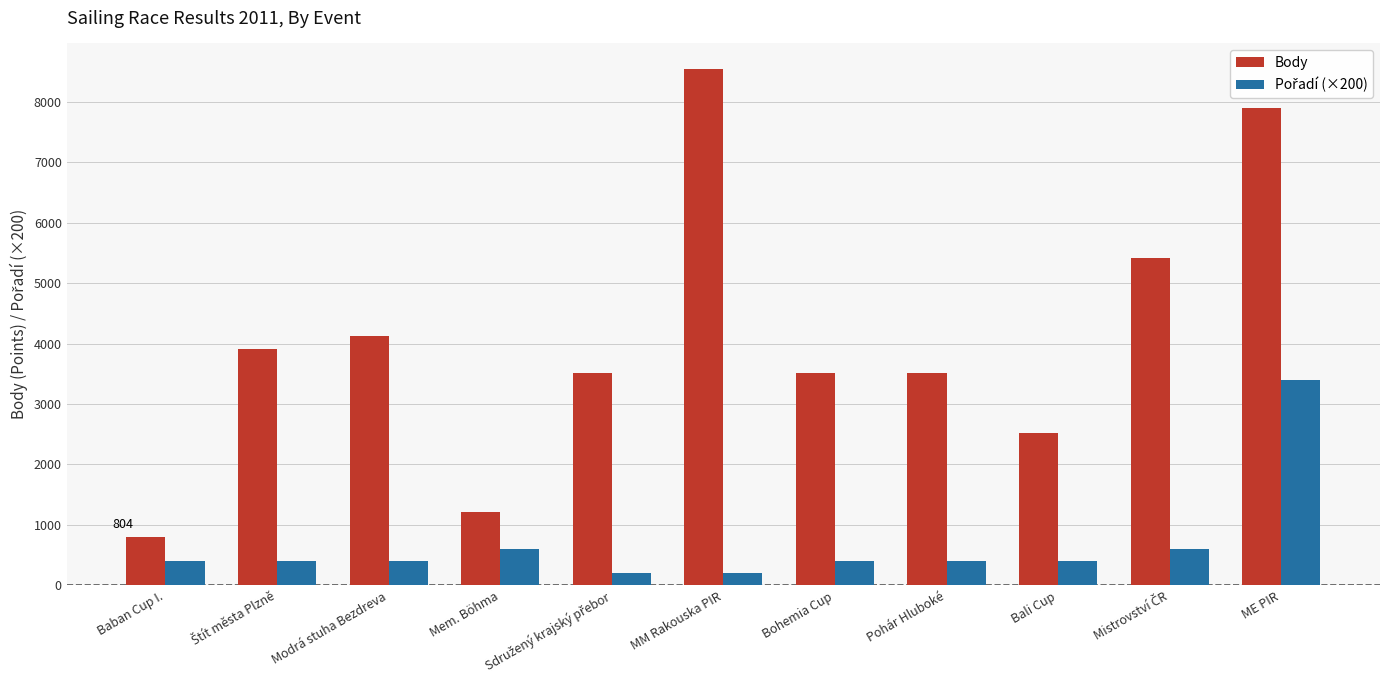

How many values in the Body series are below 3517?

3